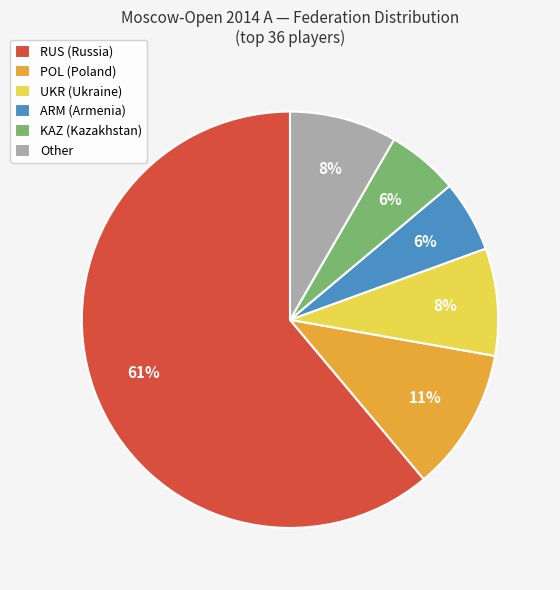

Is the sum of UKR (Ukraine) and Other greater than half?

No